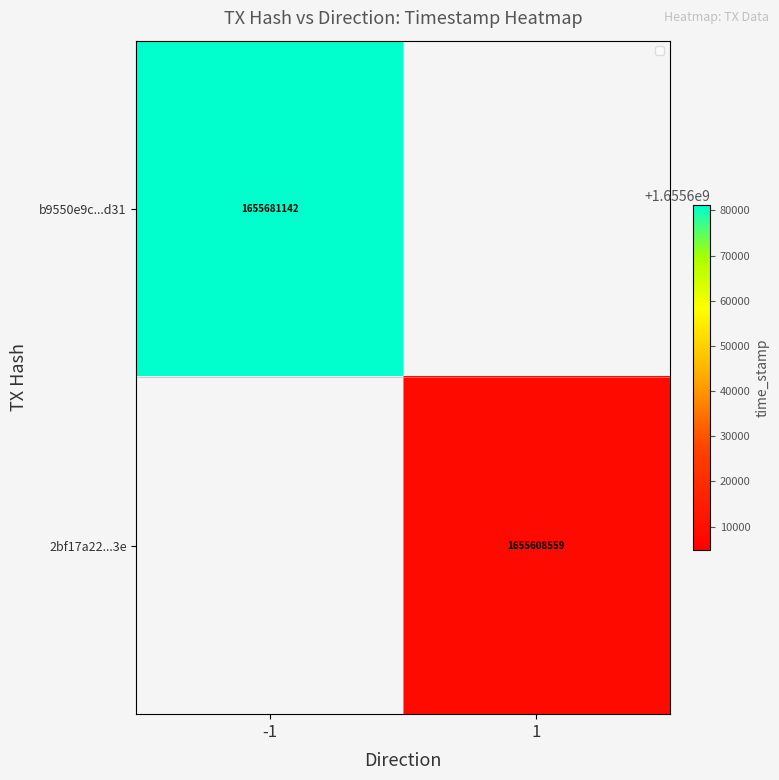

Is it true that b9550e9c...d31 equals 619845803.6 at -1?

False